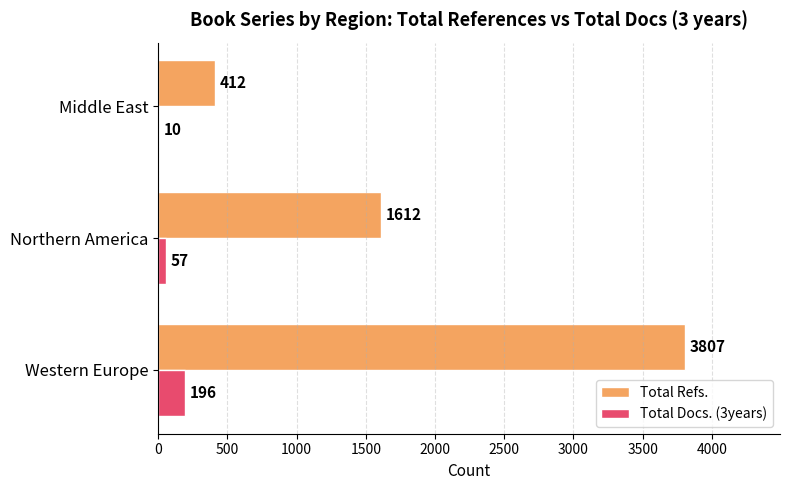

How many Total Docs. (3years) values are between 10 and 196?

3